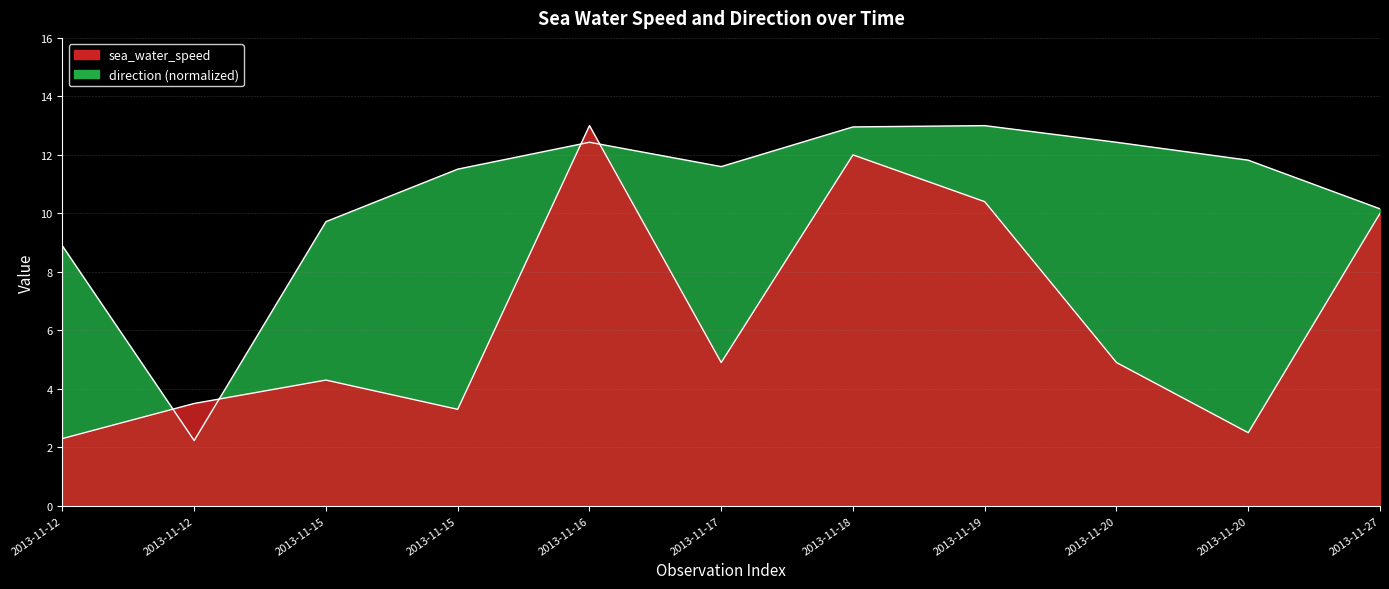

The value of sea_water_speed at 2013-11-20 is 2.5. True or false?

True